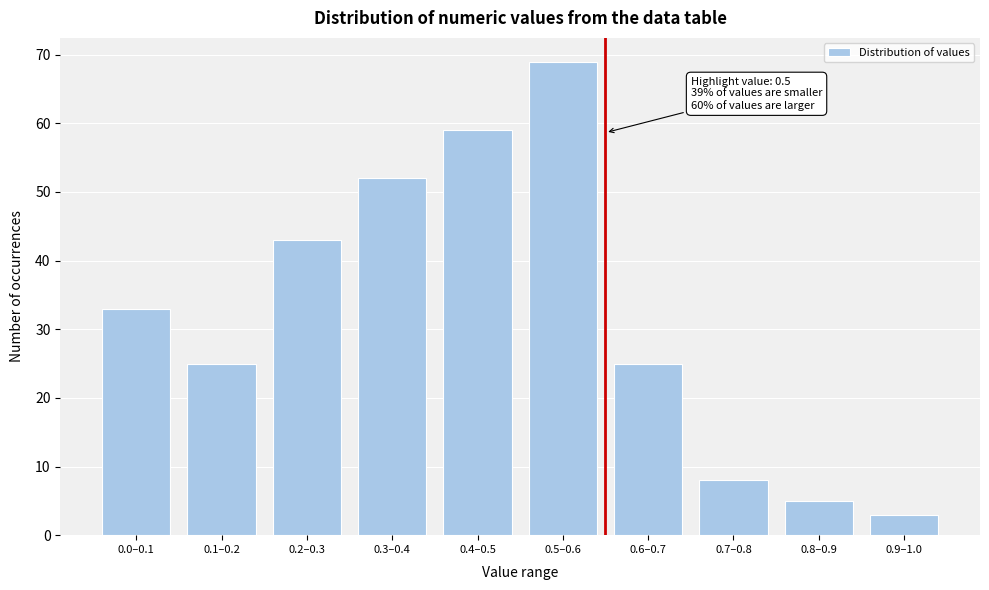

Reading left to right, what are all the values shown in this chart?

0.0–0.1=33	0.1–0.2=25	0.2–0.3=43	0.3–0.4=52	0.4–0.5=59	0.5–0.6=69	0.6–0.7=25	0.7–0.8=8	0.8–0.9=5	0.9–1.0=3